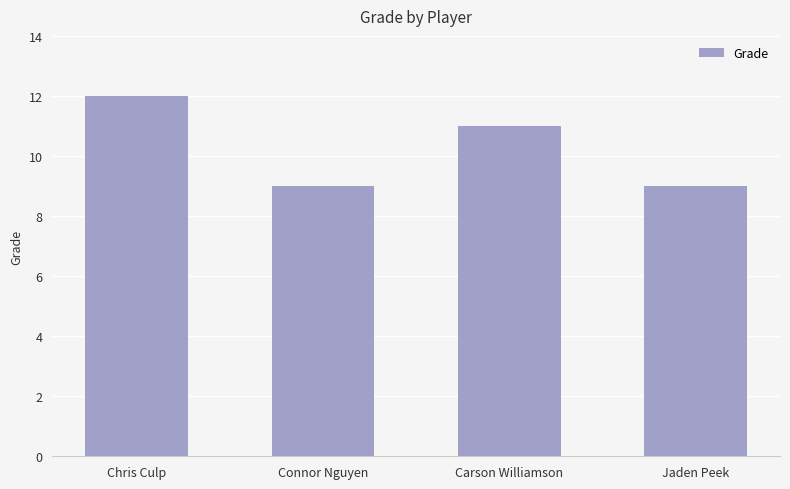

Does the chart contain stacked bars?

No